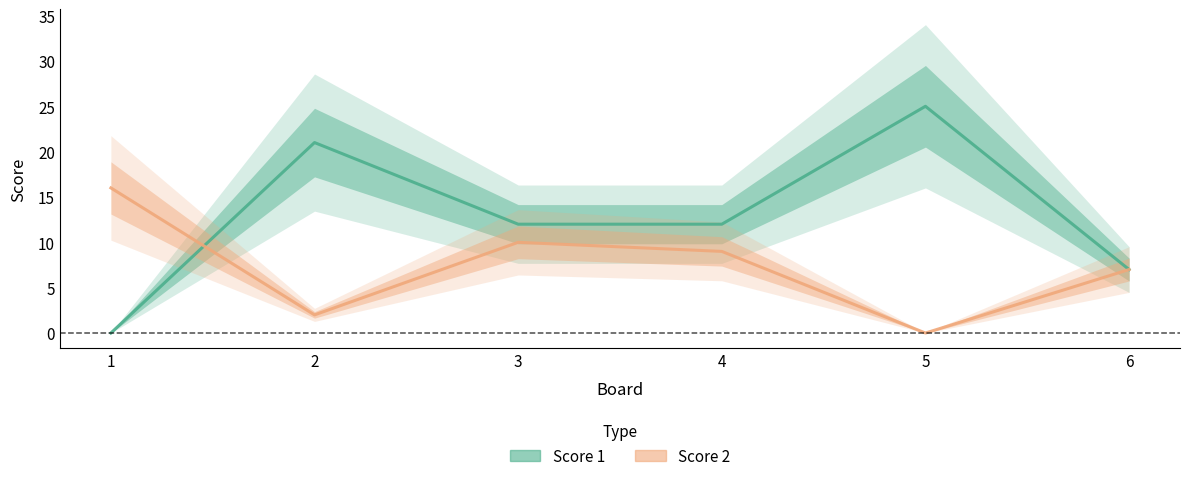

Reading left to right, list all the values displayed in this chart.

Score 1: 1=0	2=21	3=12	4=12	5=25	6=7
Score 2: 1=16	2=2	3=10	4=9	5=0	6=7